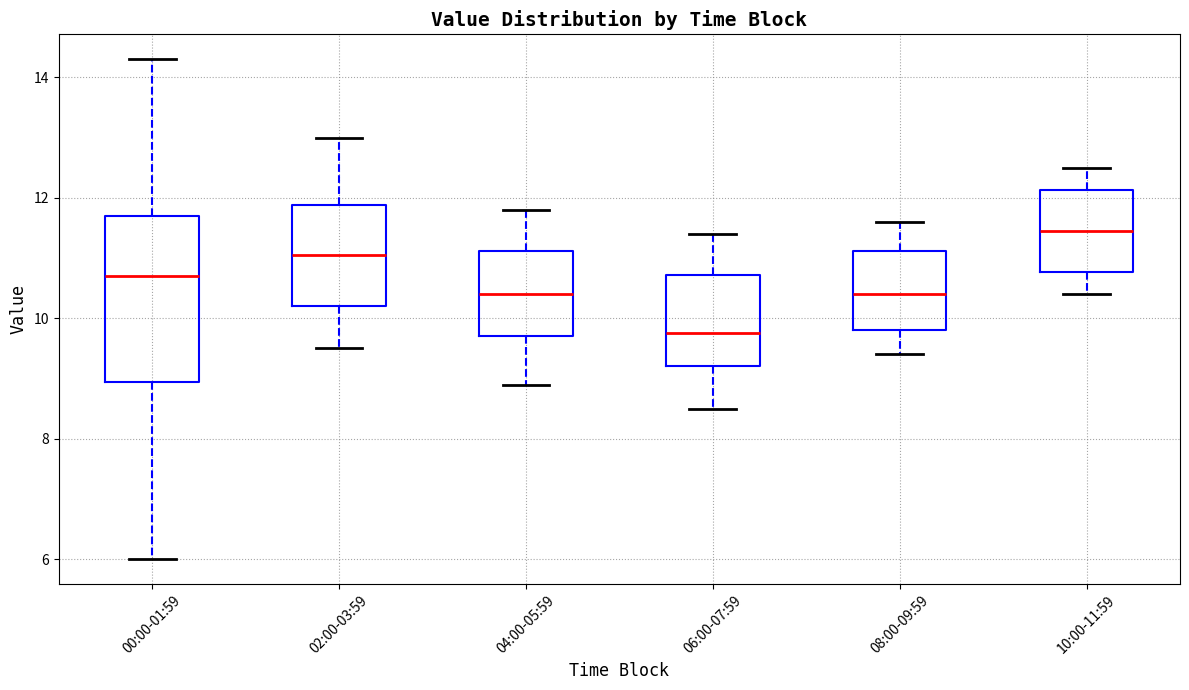

Reading left to right, read every box against the y-axis: the position of its median line, the range the box covers, and the ends of its whiskers. The values are not printed on the chart, so give them approximately, as read against the axis.

00:00-01:59: median 10.8, box 9.0 to 11.8, whiskers 6.0 to 14.4
02:00-03:59: median 11.0, box 10.2 to 11.8, whiskers 9.6 to 13.0
04:00-05:59: median 10.4, box 9.8 to 11.2, whiskers 9.0 to 11.8
06:00-07:59: median 9.8, box 9.2 to 10.8, whiskers 8.6 to 11.4
08:00-09:59: median 10.4, box 9.8 to 11.2, whiskers 9.4 to 11.6
10:00-11:59: median 11.4, box 10.8 to 12.2, whiskers 10.4 to 12.6